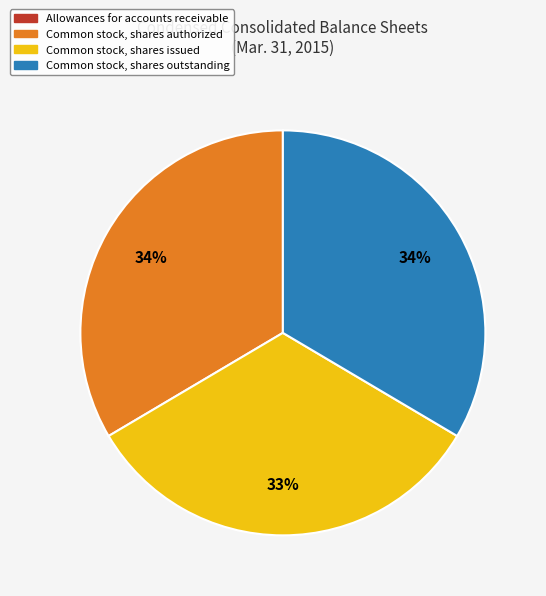

To the nearest percent, what is the difference between the largest and smallest slice percentages?

34%